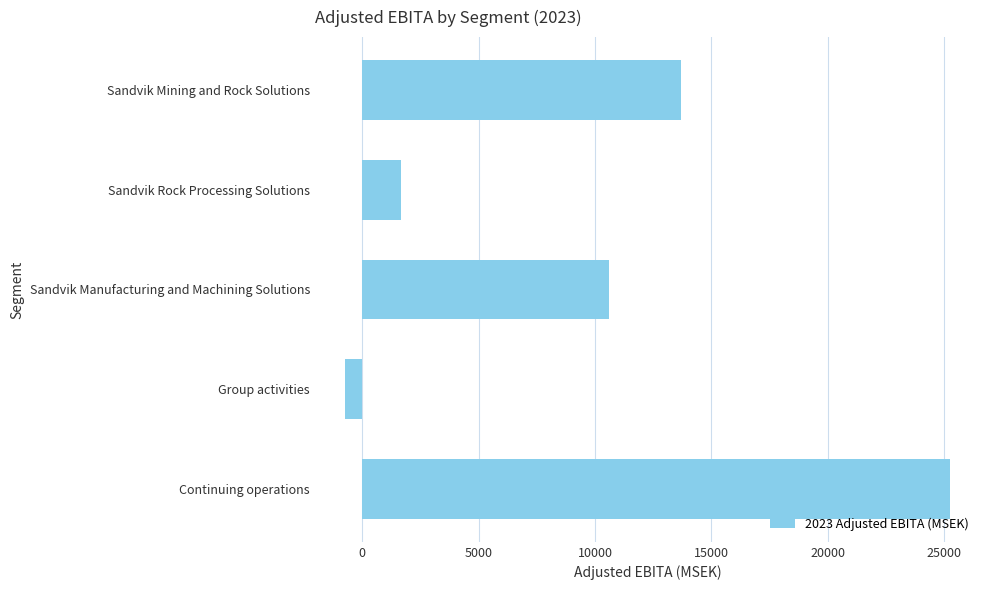

How many values are below zero?

1